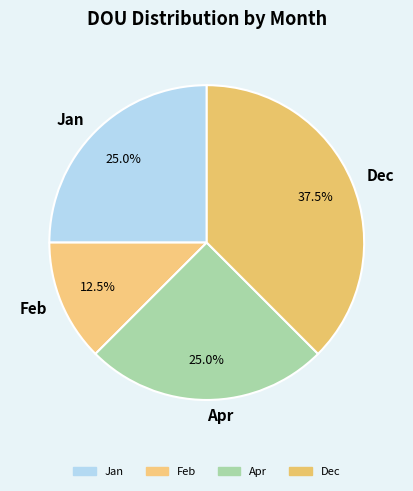

What percentage is NOT represented by Feb?

87.5%